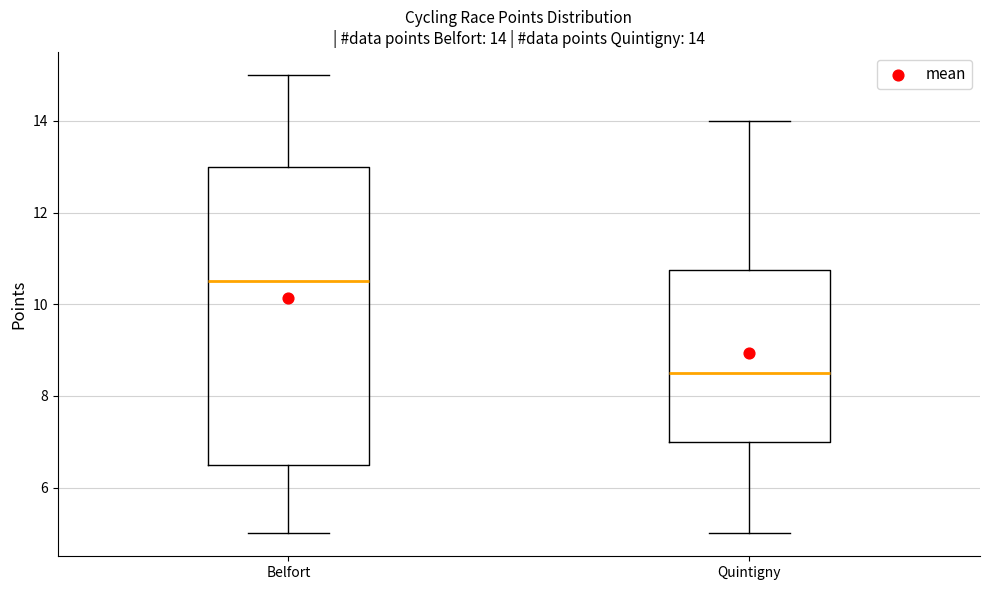

Comparing the boxes themselves (not the whiskers), which one is the tallest?

Belfort